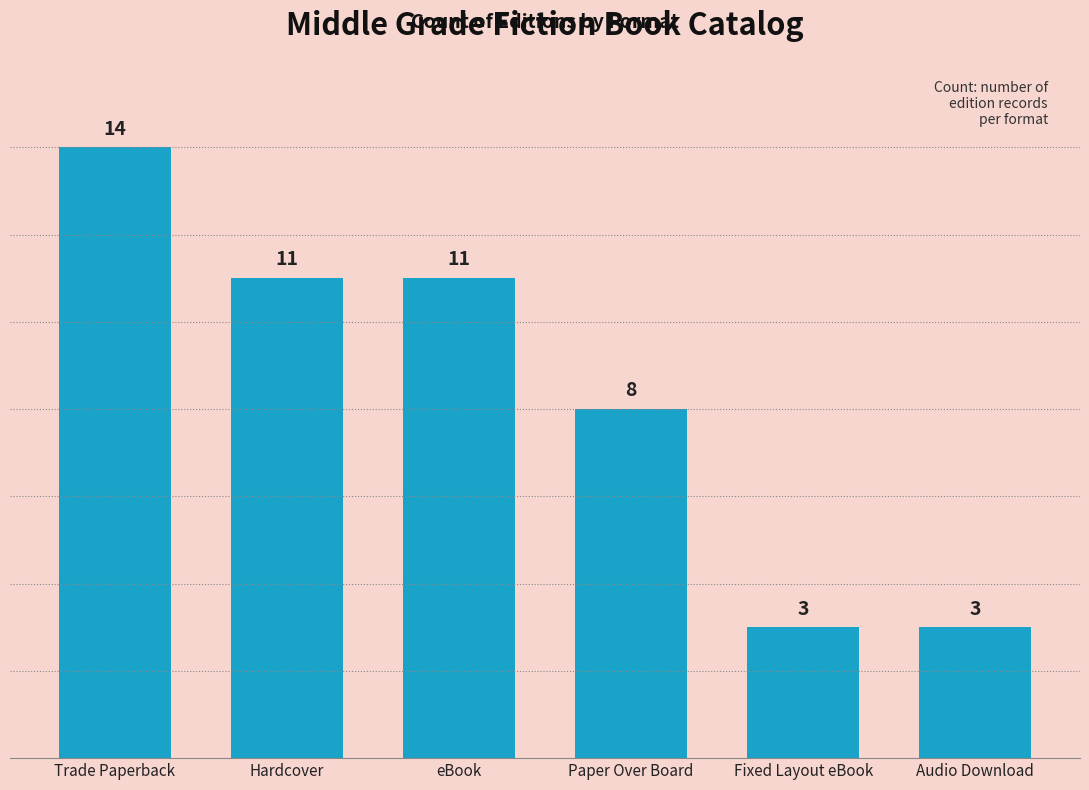

What is the value of the 6th bar from the left?

3